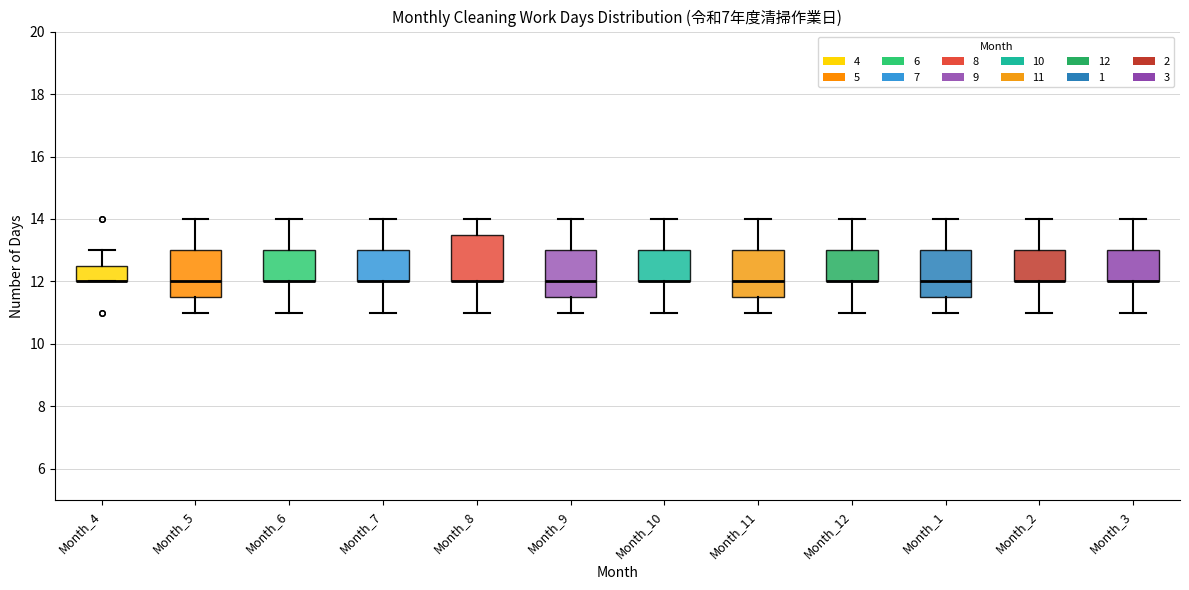

Where is the upper edge of the box for Month_4 on the y-axis? The values are not printed on the chart, so give them approximately, as read against the axis.

12.6